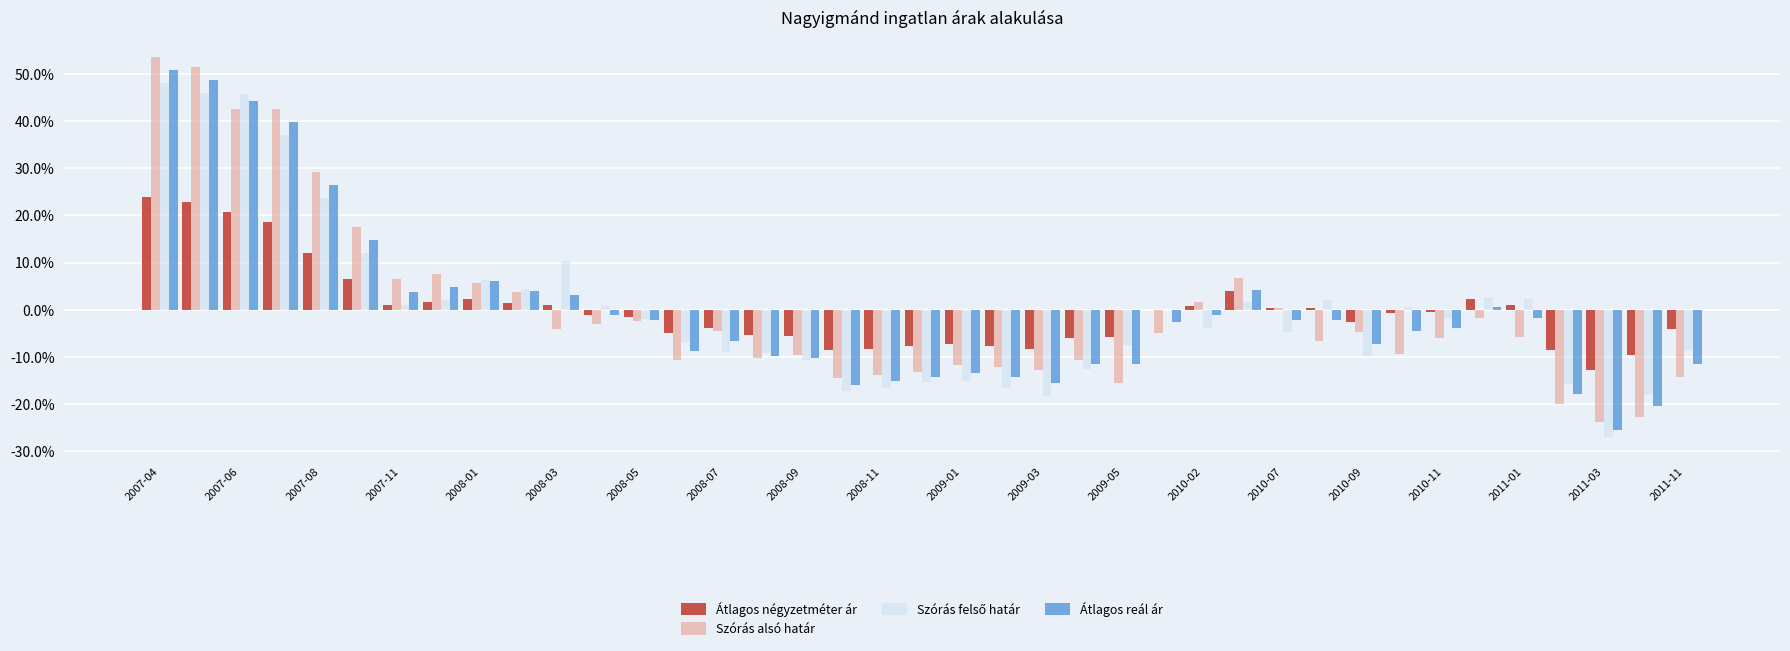

How many positive values does the Szórás alsó határ series have?

13